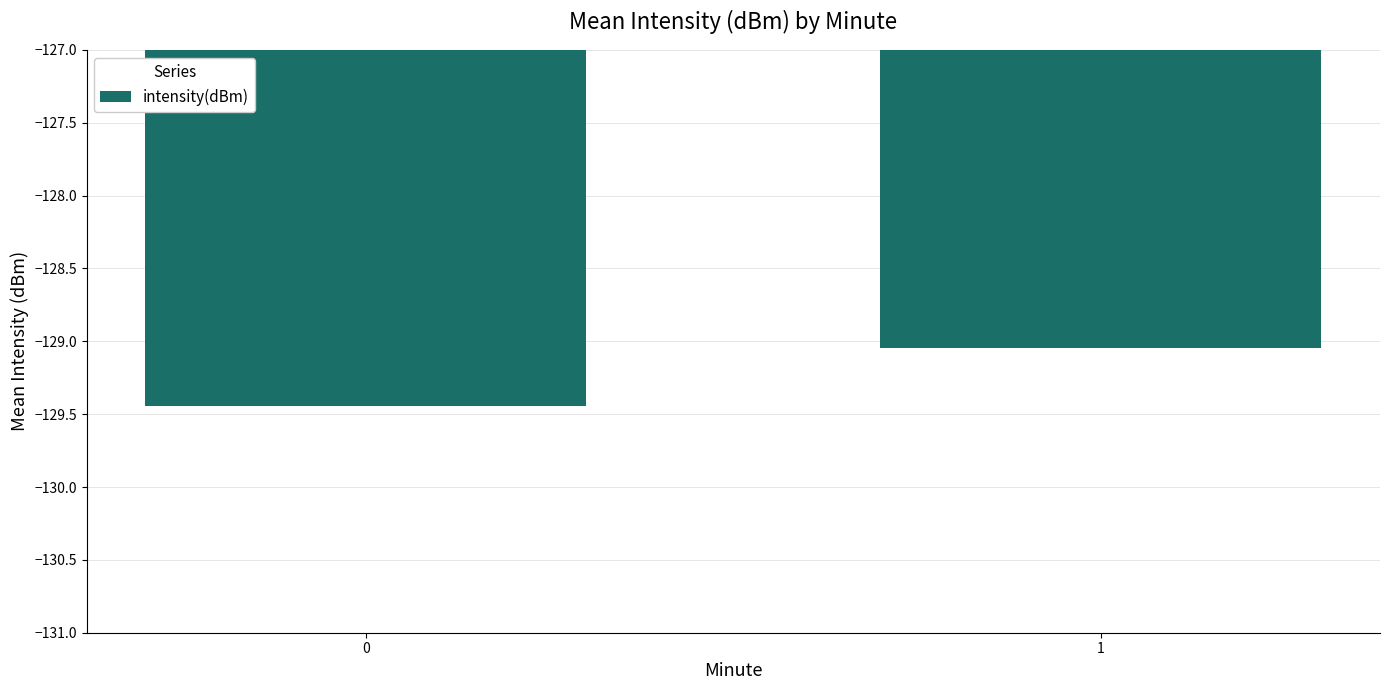

What is the difference between the values at 0 and 1?

0.4